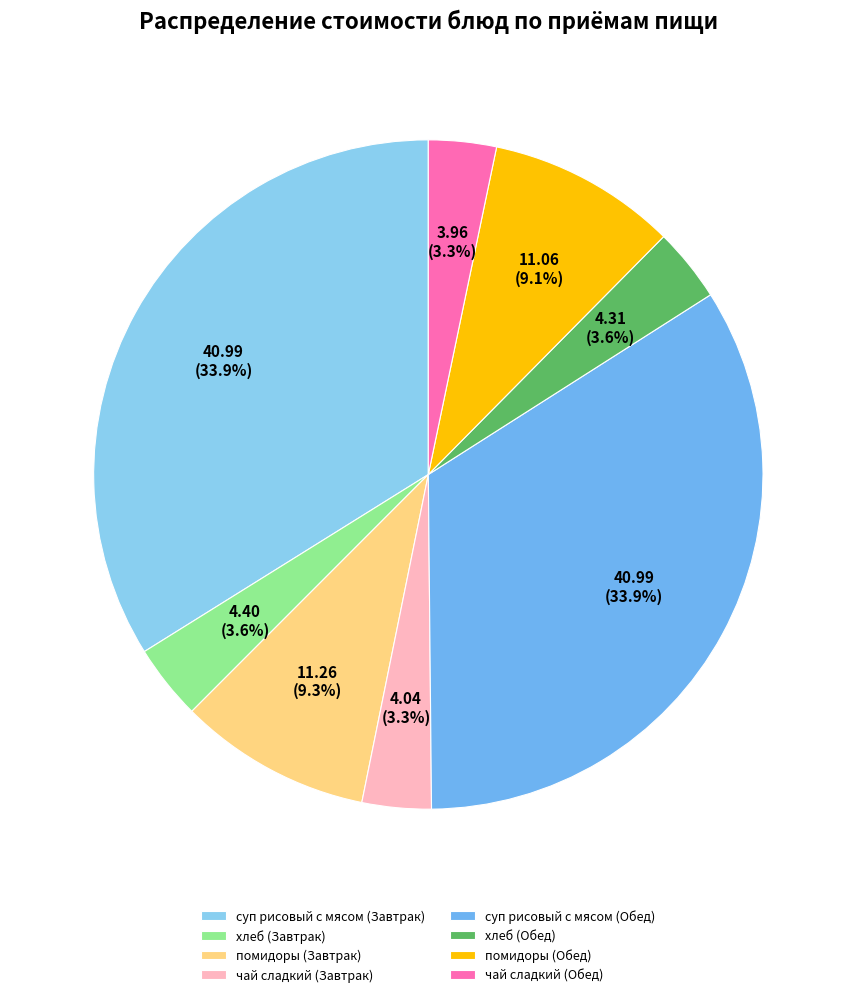

How many slices are in this pie chart?

8